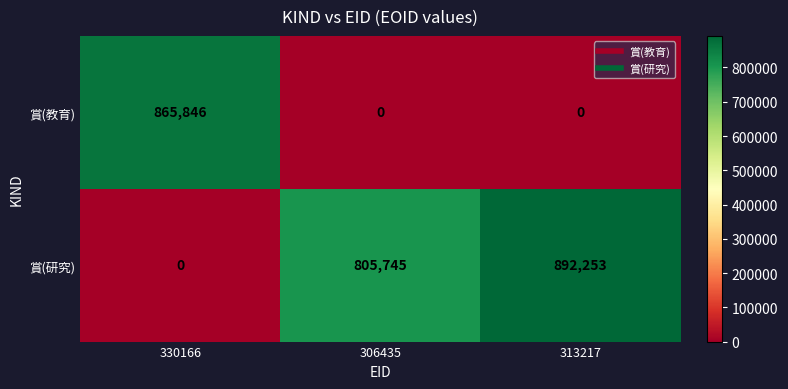

Rank the series by their average value, from lowest to highest.

賞(教育), 賞(研究)